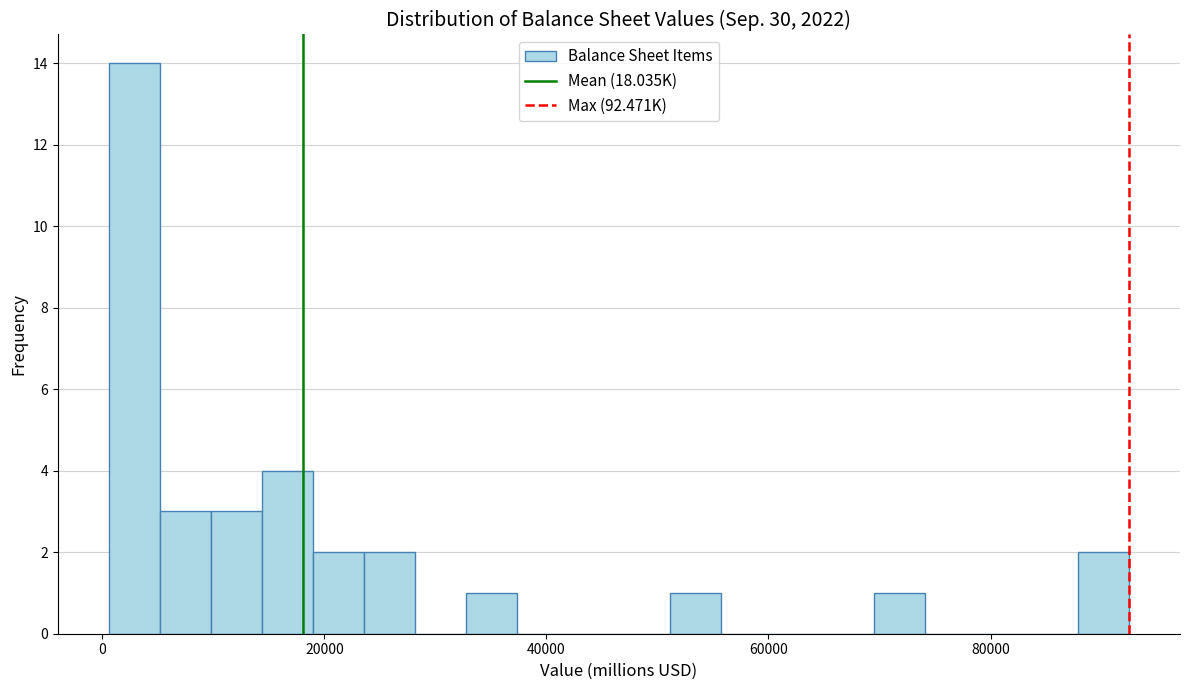

Around what value on the x-axis is the tallest bar? Give the approximate position of its centre, as read against the axis.

2000